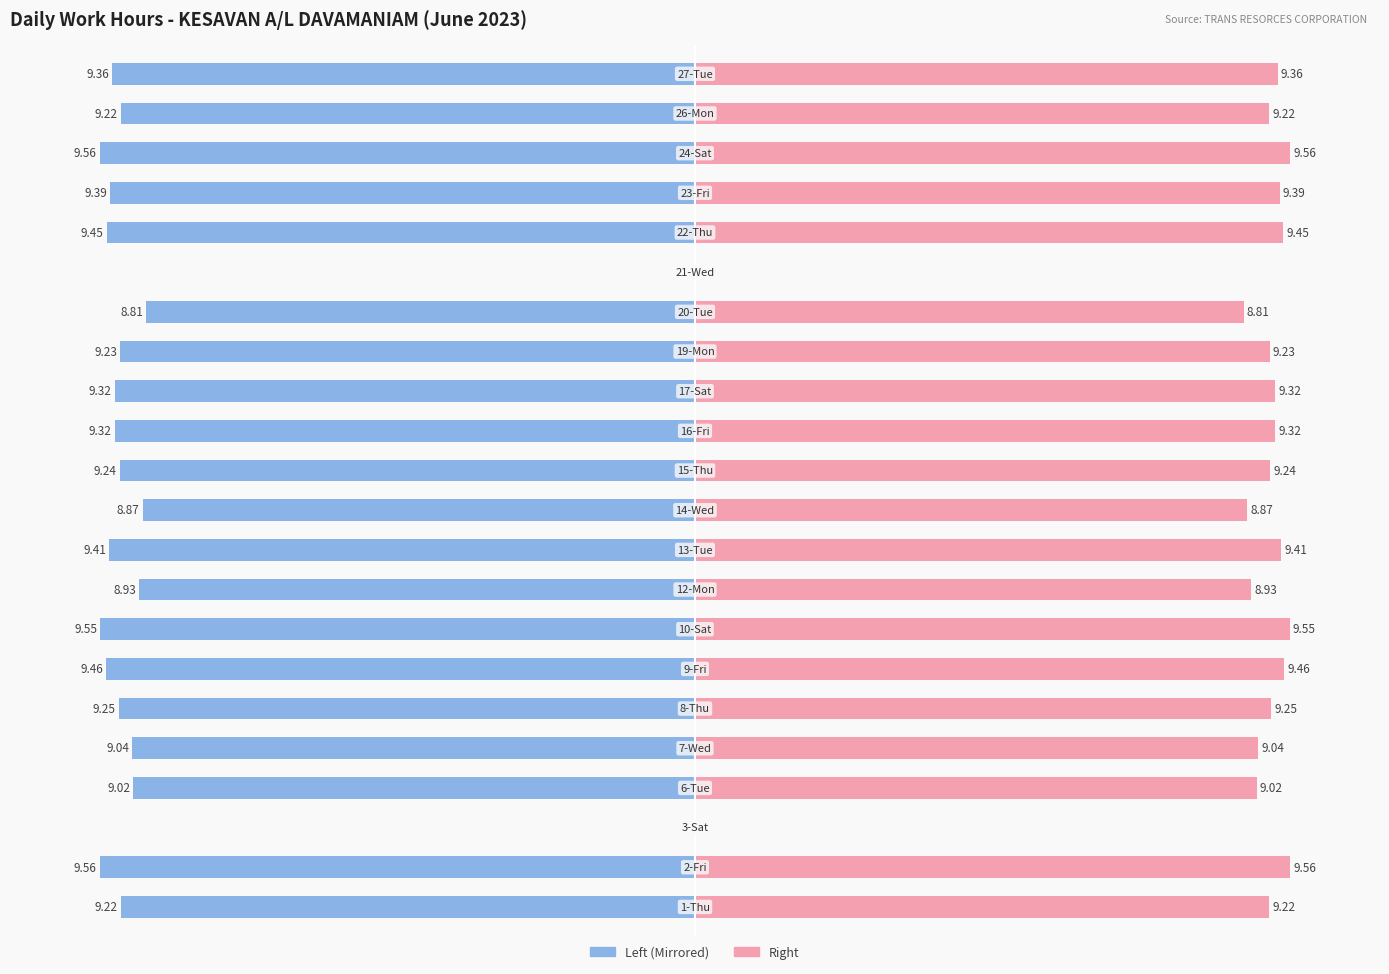

Reading left to right, transcribe all the data shown in this chart.

Work Hours (Left): -9.2	-9.6	0.0	-9.0	-9.0	-9.2	-9.5	-9.6	-8.9	-9.4	-8.9	-9.2	-9.3	-9.3	-9.2	-8.8	0.0	-9.4	-9.4	-9.6	-9.2	-9.4
Work Hours (Right): 9.2	9.6	0.0	9.0	9.0	9.2	9.5	9.6	8.9	9.4	8.9	9.2	9.3	9.3	9.2	8.8	0.0	9.4	9.4	9.6	9.2	9.4